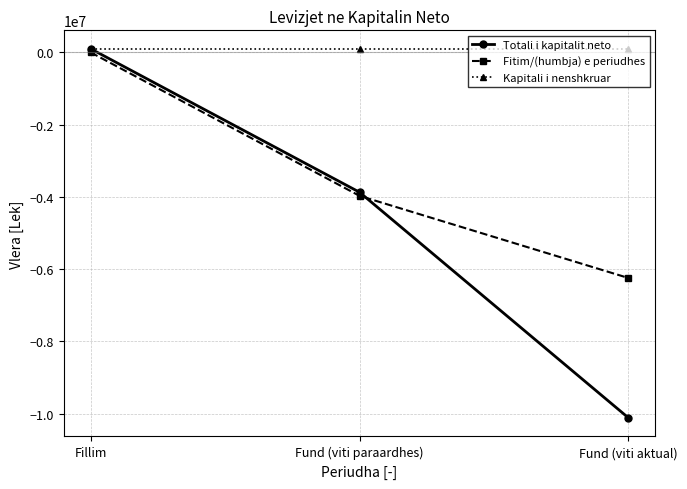

Rank the series by their average value, from highest to lowest.

Kapitali i nenshkruar, Fitim/(humbja) e periudhes, Totali i kapitalit neto